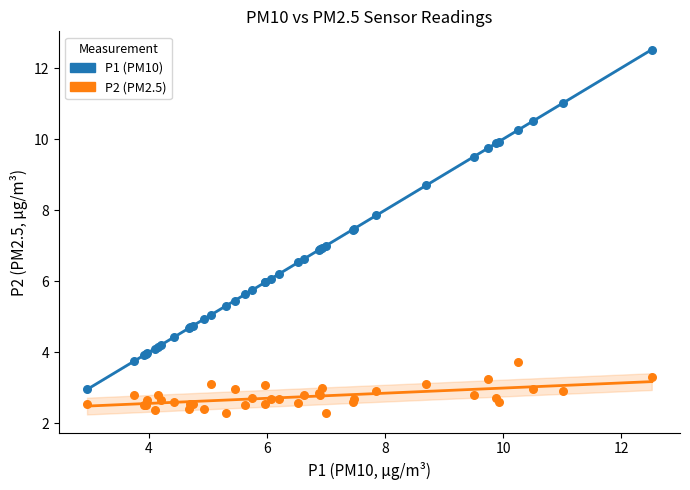

Which series has the largest Y range (max minus min)?

P1 (PM10)